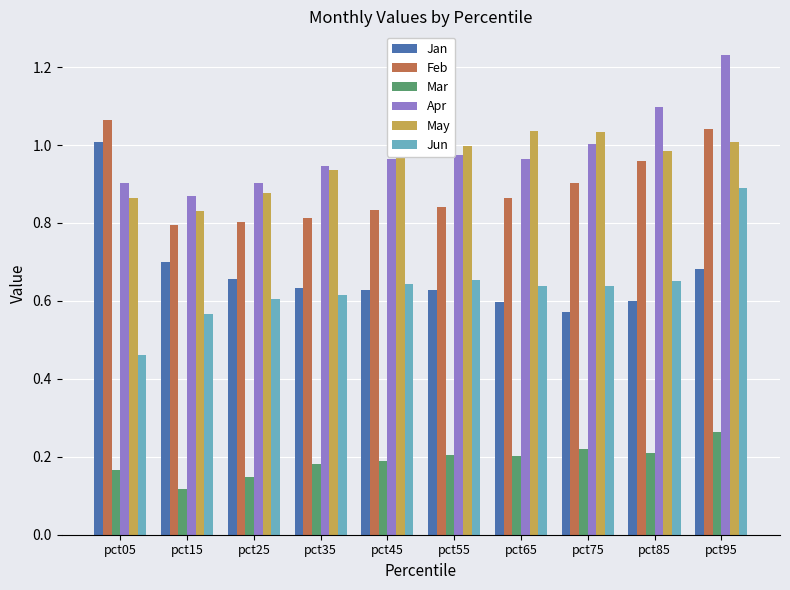

Which series has the largest total across all categories?

Apr